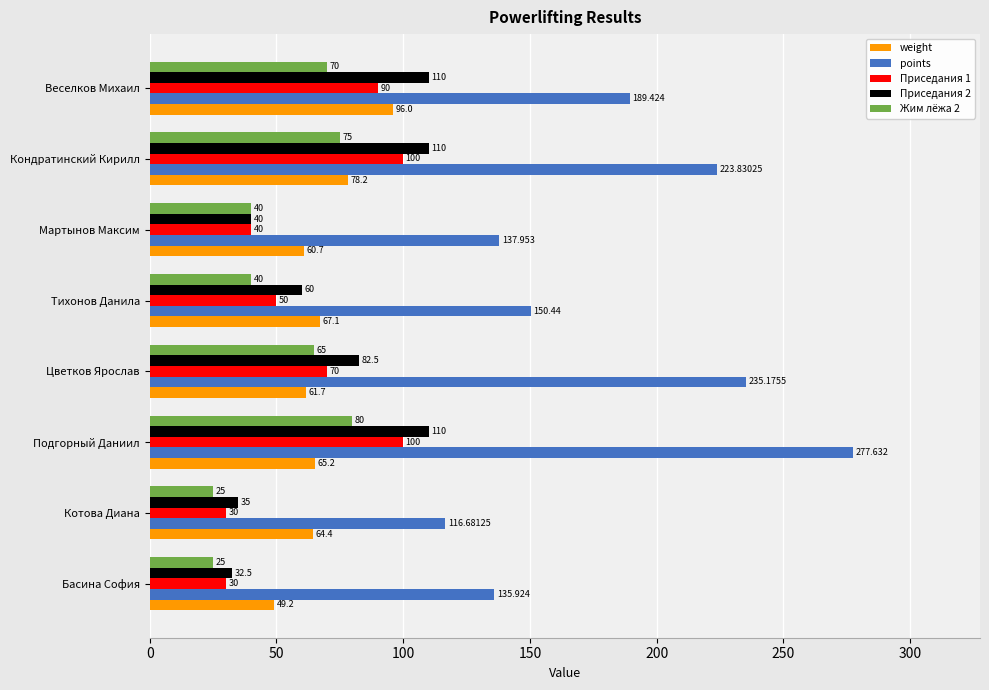

Which series has the largest total across all categories?

points